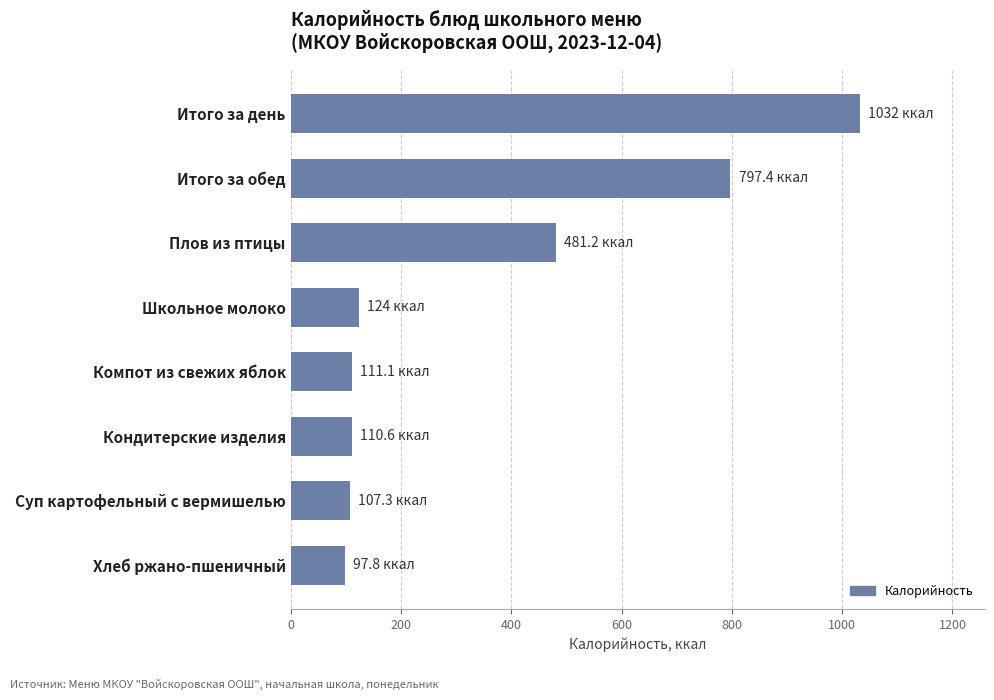

How many bars are there in total?

8